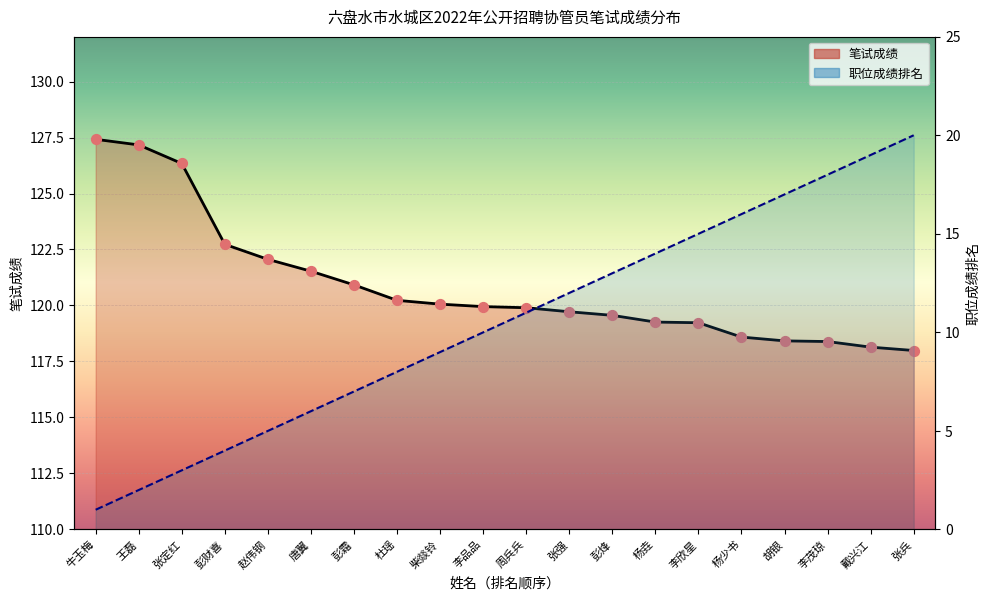

Which series has the largest total across all categories?

笔试成绩